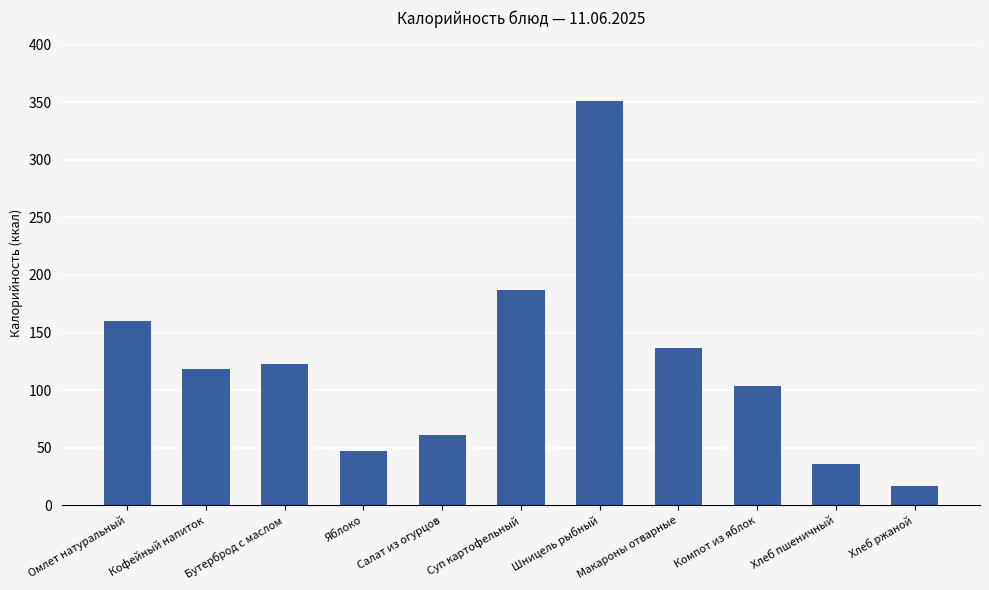

The value at Хлеб ржаной is 17. True or false?

True